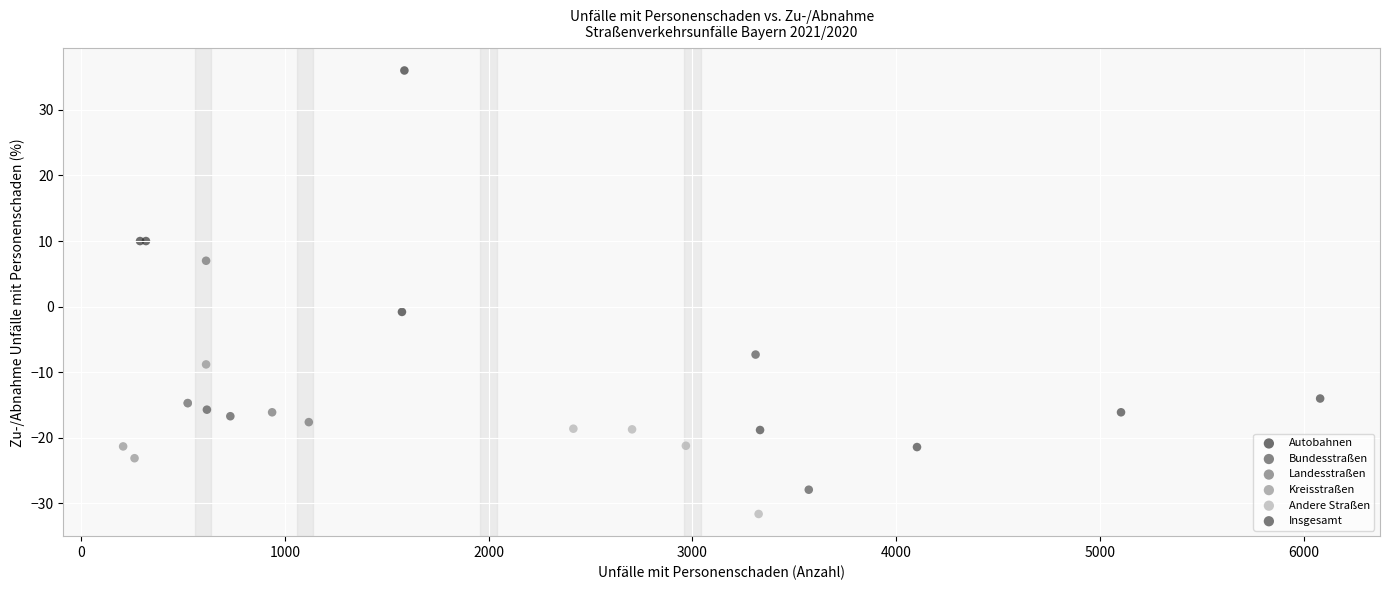

Which series contains the highest Y value?

Autobahnen